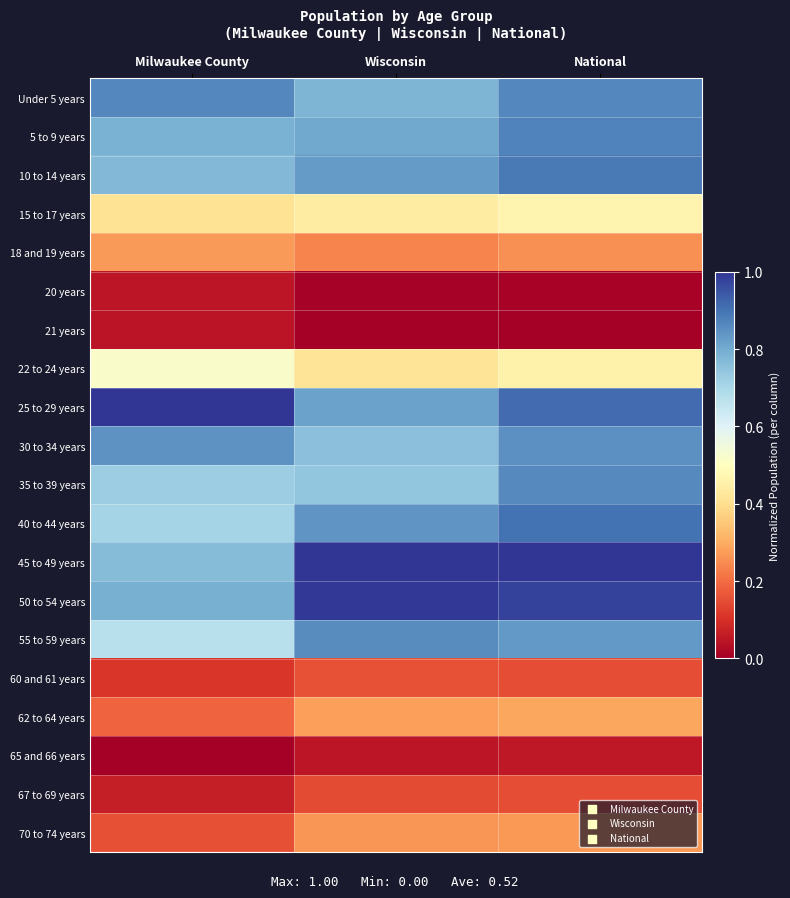

Which category has the highest value across all series?

National